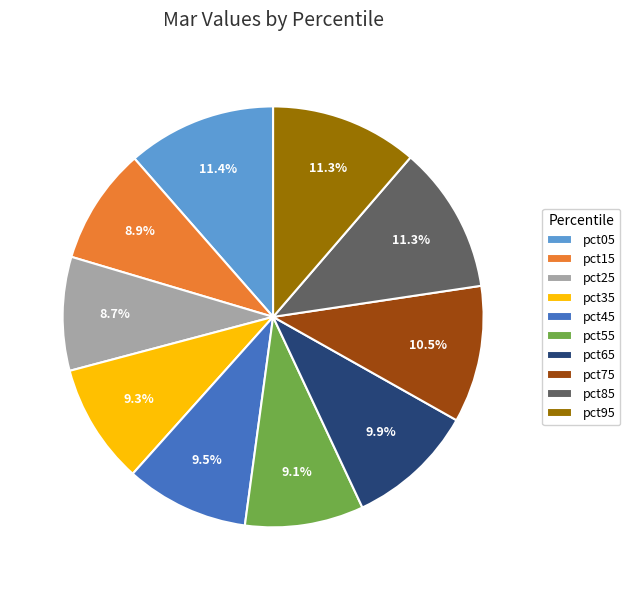

To the nearest percent, what is the difference between the largest and smallest slice percentages?

3%